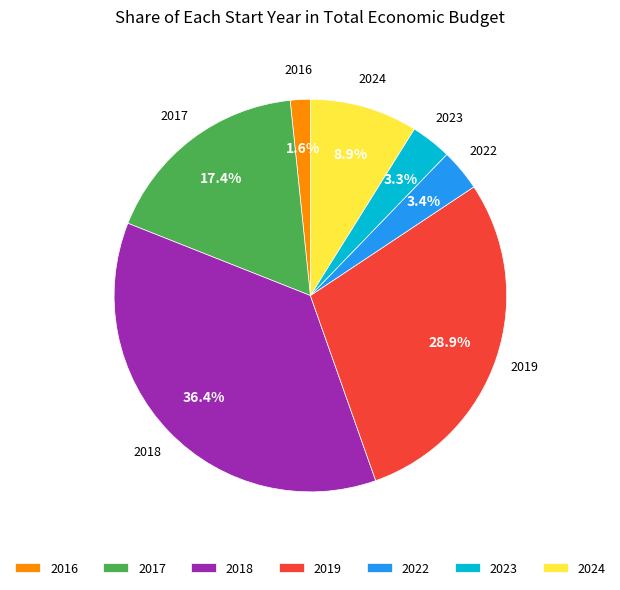

What portion of the pie excludes 2017?

82.6%